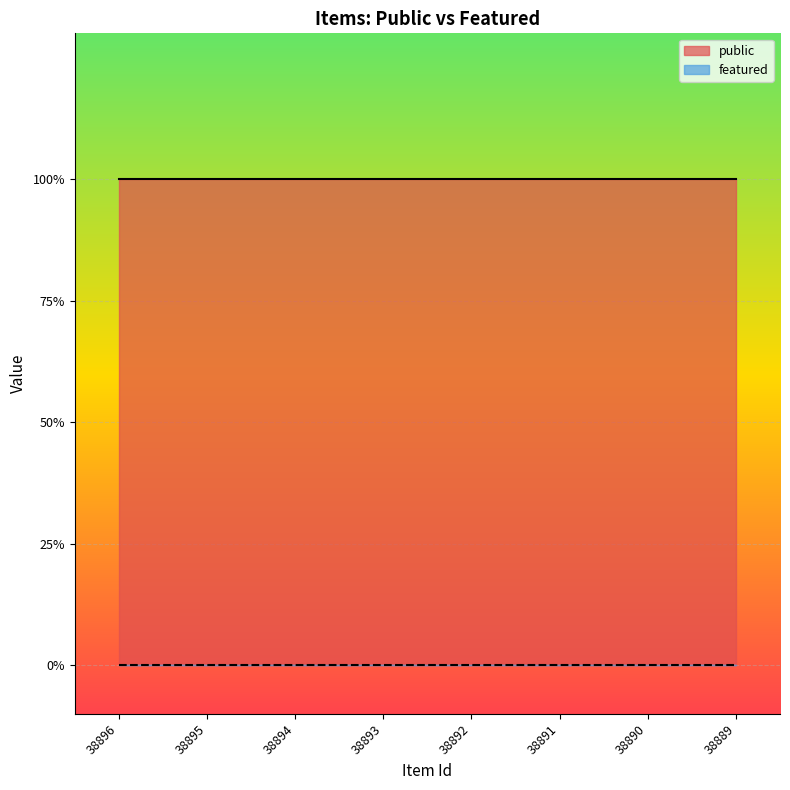

Rank the series by their maximum value, from highest to lowest.

public, featured